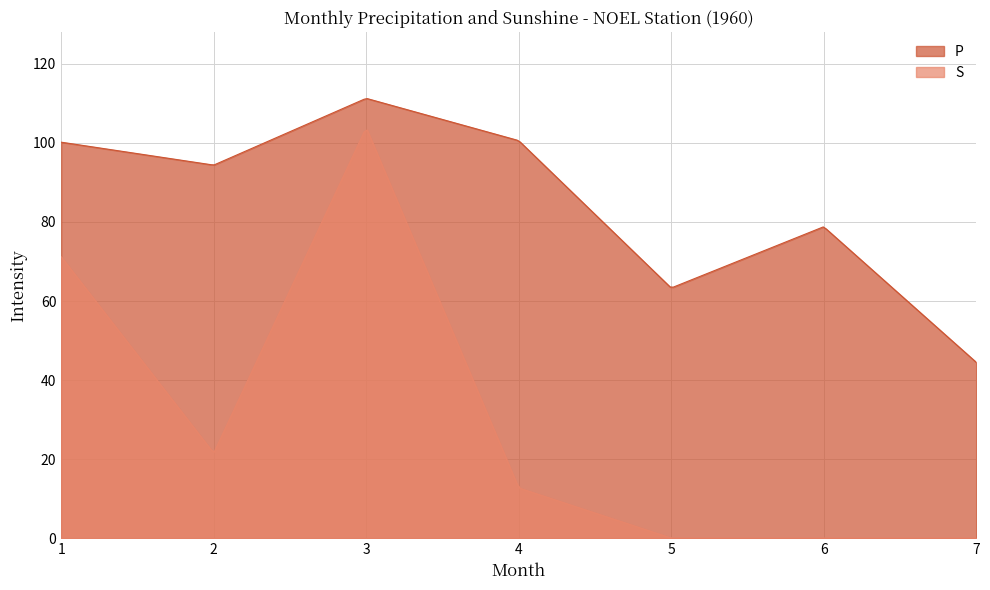

At which label is P closest to 77?

6